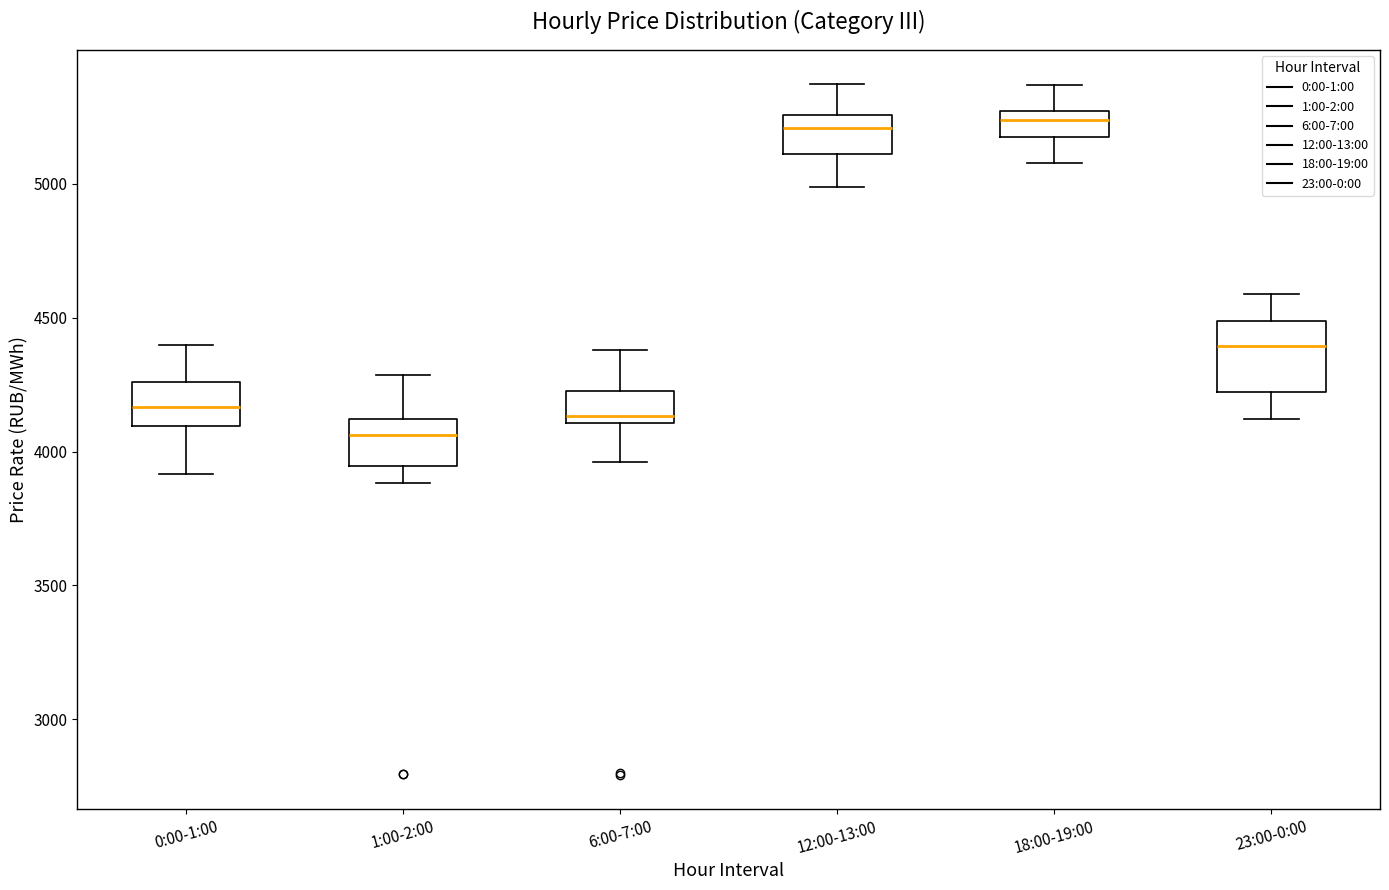

Reading left to right, read every box against the y-axis: the position of its median line, the range the box covers, and the ends of its whiskers. The values are not printed on the chart, so give them approximately, as read against the axis.

0:00-1:00: median 4150, box 4100 to 4250, whiskers 3900 to 4400
1:00-2:00: median 4050, box 3950 to 4100, whiskers 3900 to 4300
6:00-7:00: median 4150, box 4100 to 4200, whiskers 3950 to 4400
12:00-13:00: median 5200, box 5100 to 5250, whiskers 5000 to 5350
18:00-19:00: median 5250 (just below the box's upper edge), box 5150 to 5250, whiskers 5100 to 5350
23:00-0:00: median 4400, box 4200 to 4500, whiskers 4100 to 4600